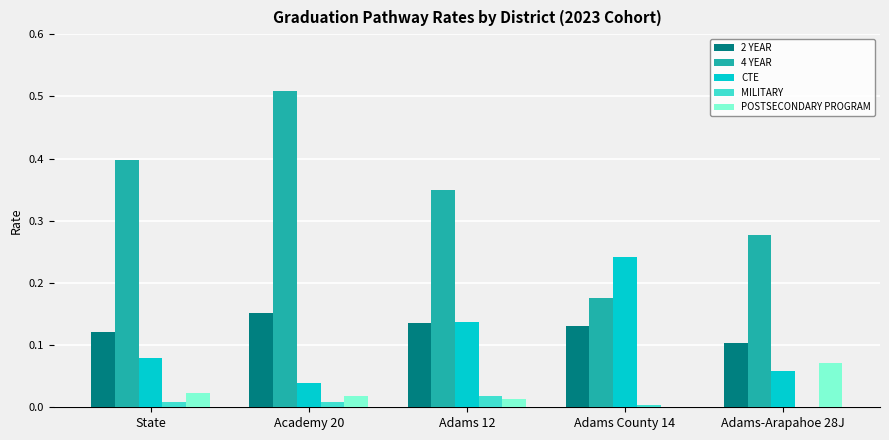

Which category has the highest value across all series?

Academy 20